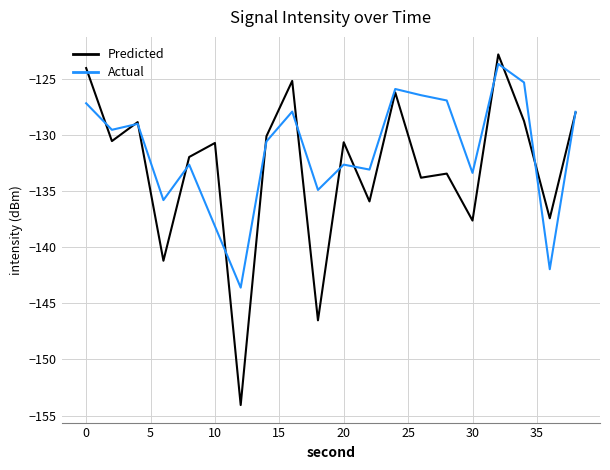

What is the maximum value shown in the chart?

-122.8